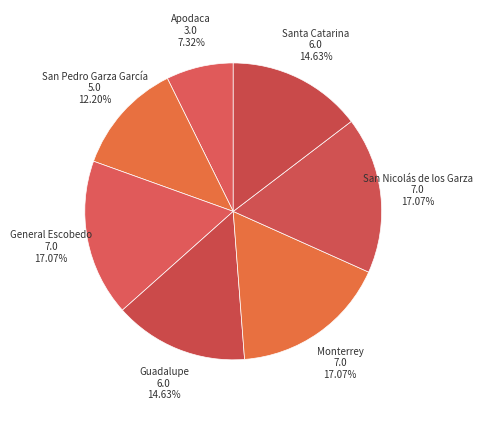

How many segments does this pie chart have?

7